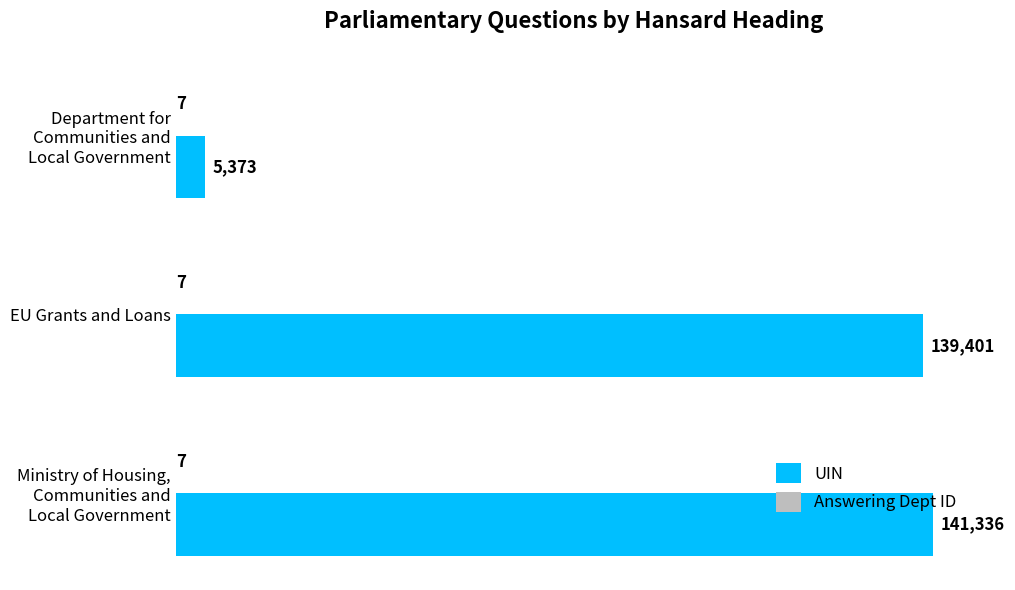

Is it true that UIN equals 191078 at EU Grants and Loans?

False